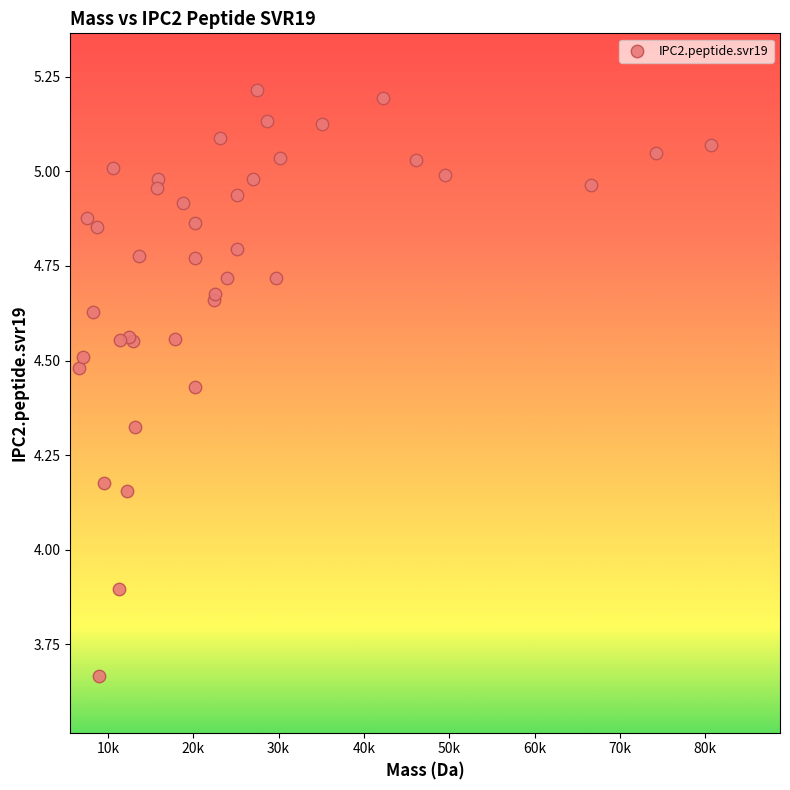

What Y value in the scatter plot is closest to 4?

3.9